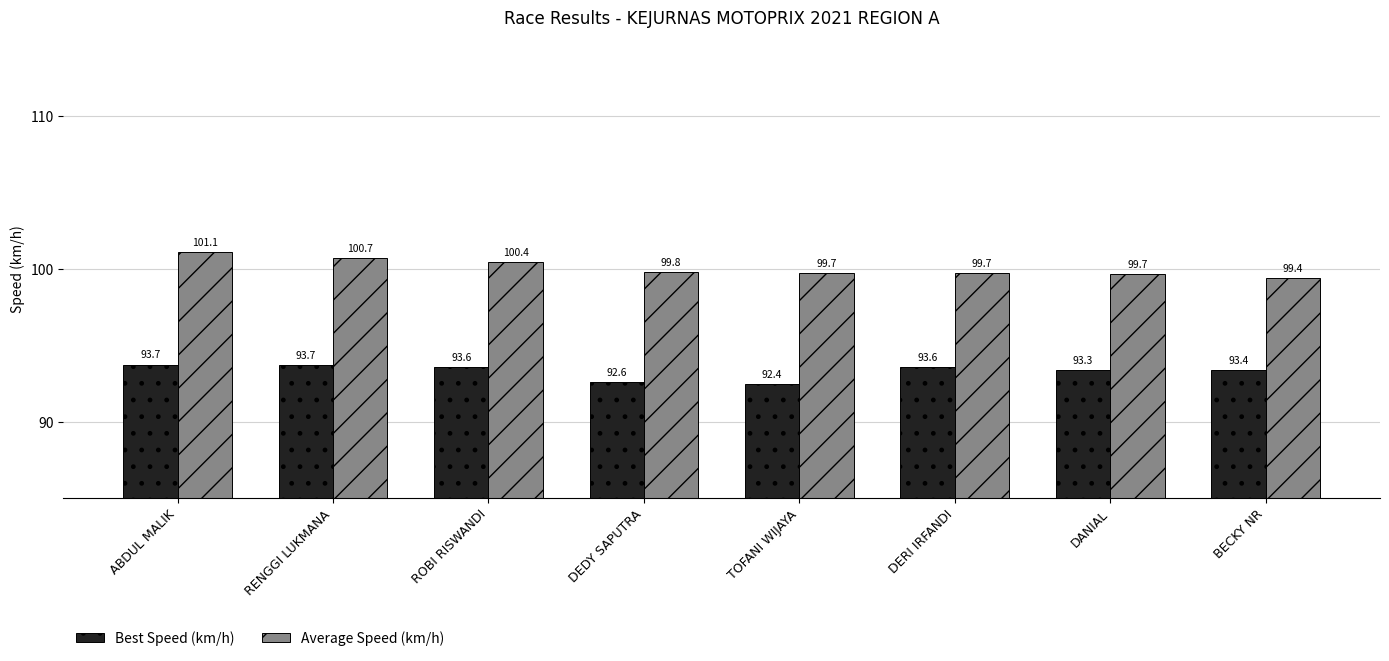

What is the maximum value for Average Speed (km/h)?

101.1